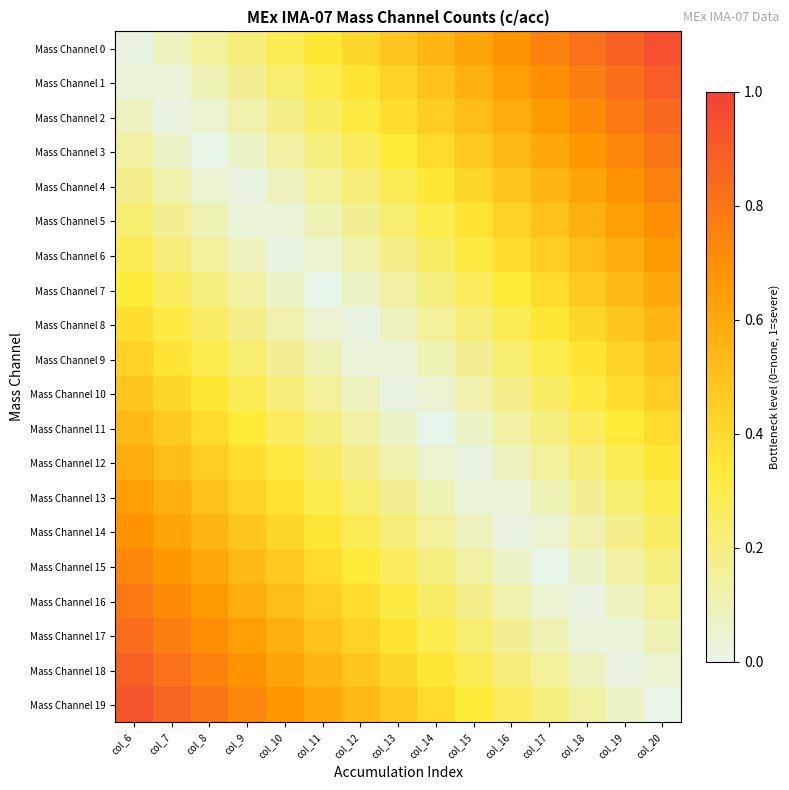

Which series has the largest range (max minus min)?

Mass Channel 0